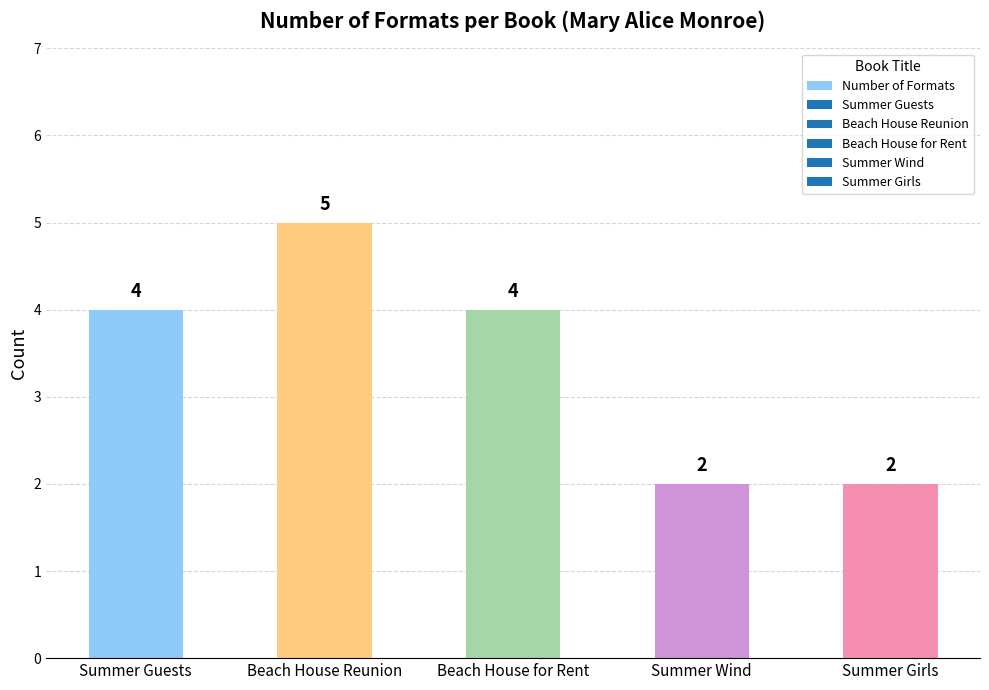

What is the ratio of the value at Summer Girls to the value at Summer Guests?

0.5